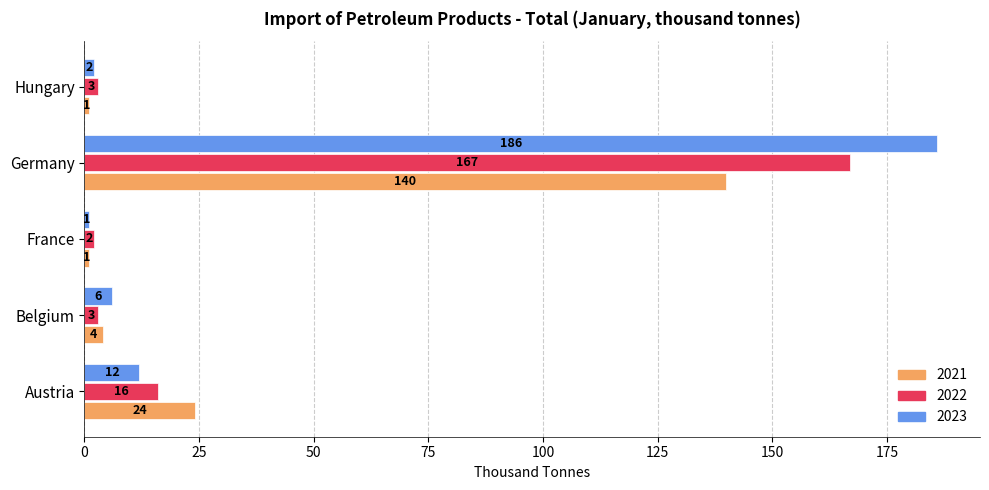

Rank the categories by 2023 value from lowest to highest.

France, Hungary, Belgium, Austria, Germany